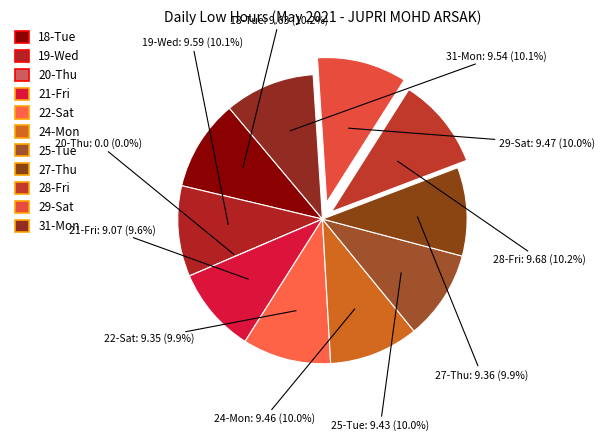

To the nearest percent, what percentage of the pie is 27-Thu?

10%